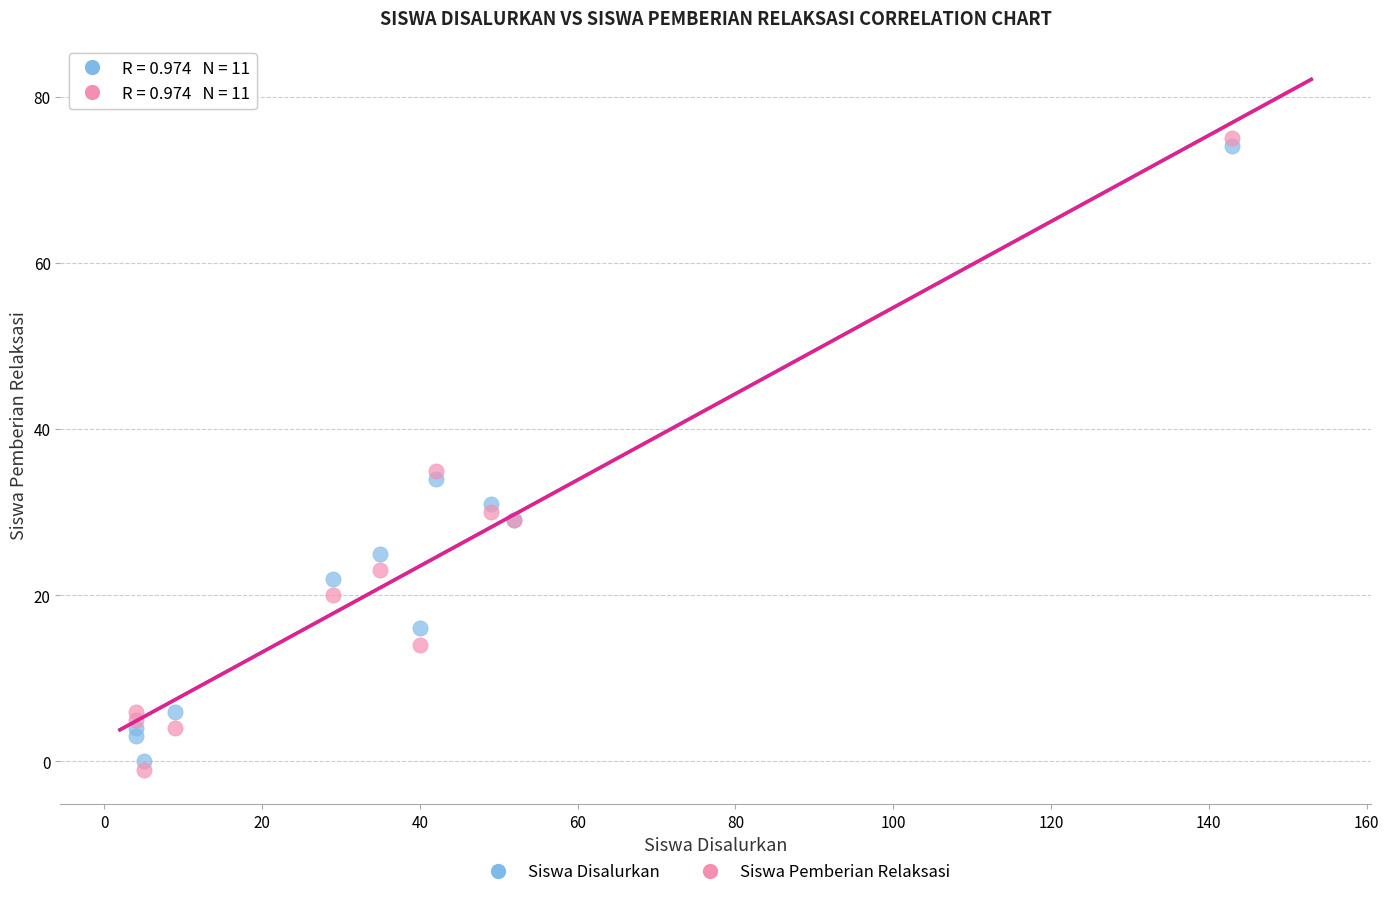

In the Siswa Pemberian Relaksasi series, what Y value is closest to 37?

35